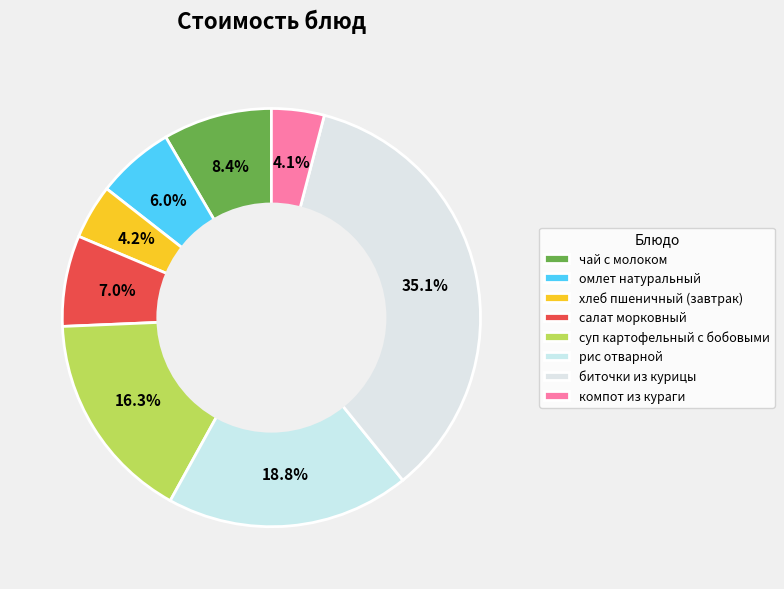

To the nearest percent, what is the difference between the салат морковный and рис отварной slice percentages?

12%